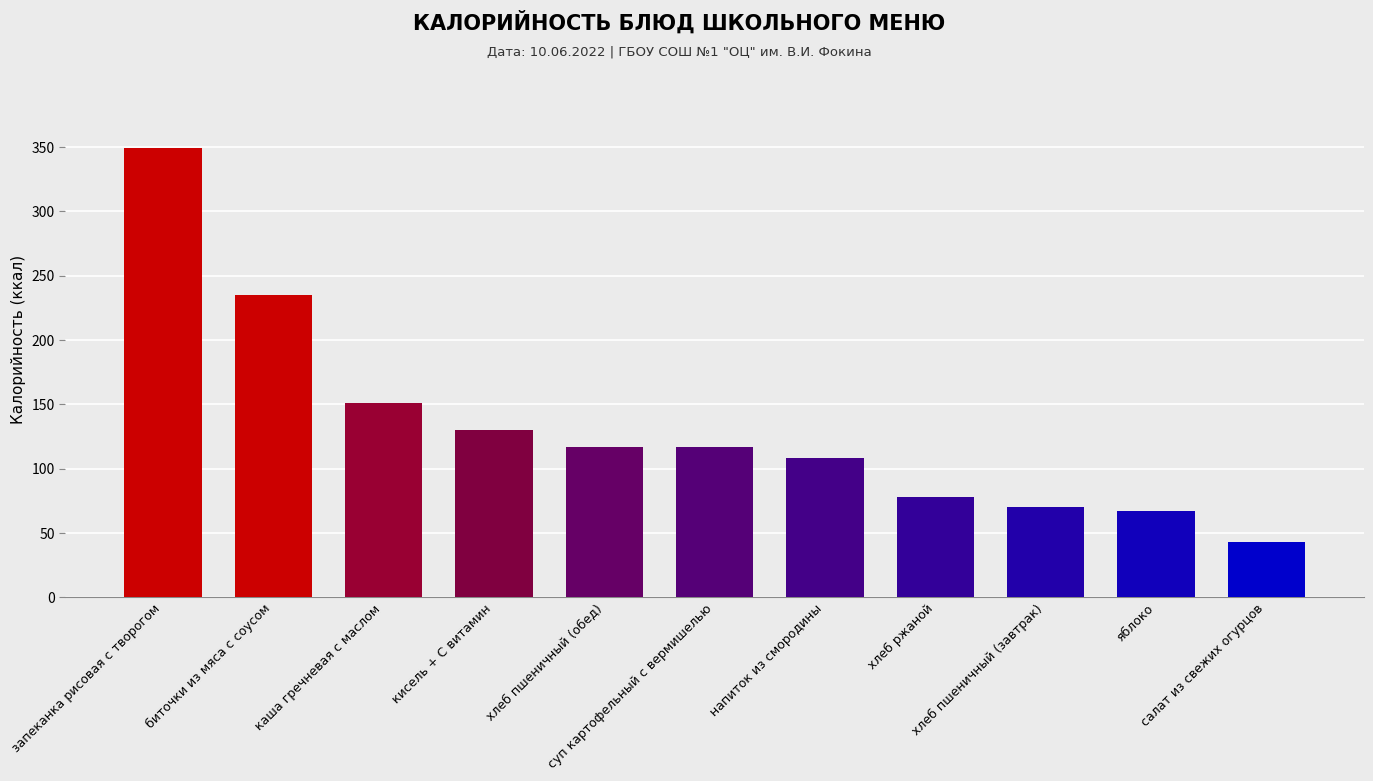

Which has a higher value, хлеб пшеничный (завтрак) or запеканка рисовая с творогом?

запеканка рисовая с творогом